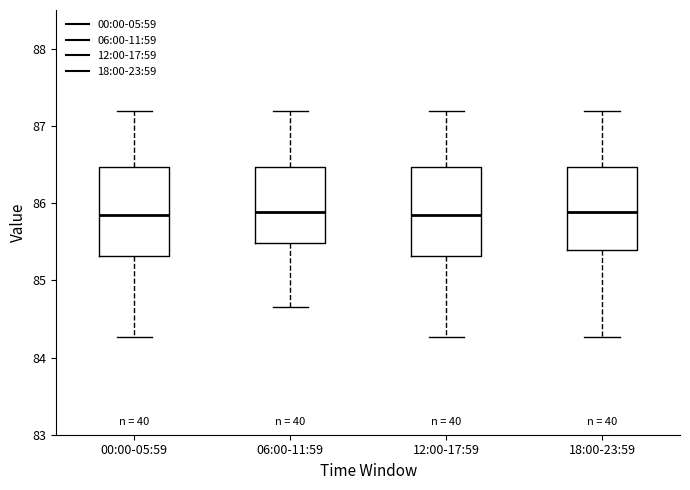

Reading left to right, read every box against the y-axis: the position of its median line, the range the box covers, and the ends of its whiskers. The values are not printed on the chart, so give them approximately, as read against the axis.

00:00-05:59: median 85.8, box 85.3 to 86.5, whiskers 84.3 to 87.2
06:00-11:59: median 85.9, box 85.5 to 86.5, whiskers 84.7 to 87.2
12:00-17:59: median 85.8, box 85.3 to 86.5, whiskers 84.3 to 87.2
18:00-23:59: median 85.9, box 85.4 to 86.5, whiskers 84.3 to 87.2